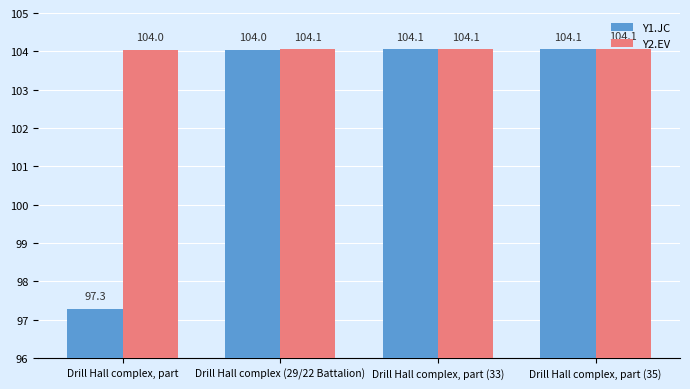

At which category does the chart reach its minimum across all series?

Drill Hall complex, part